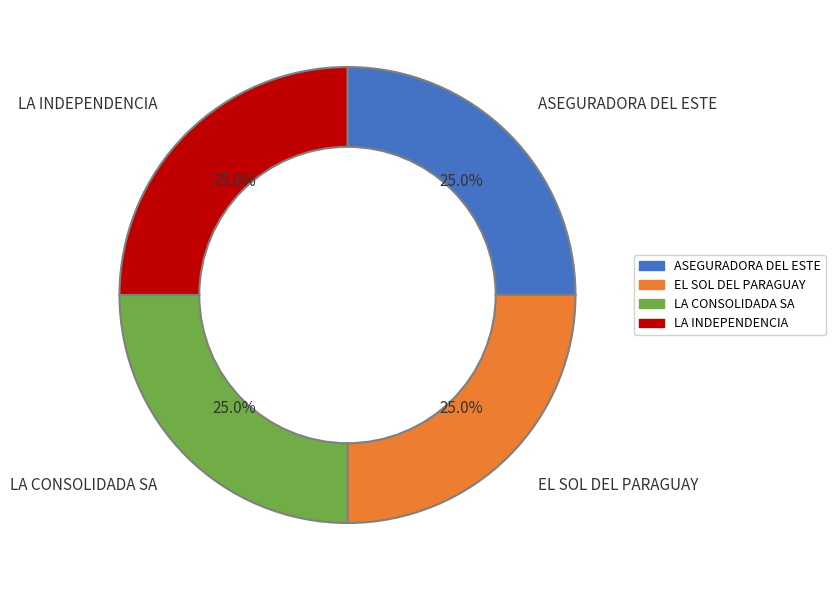

Does any single category account for the majority?

No